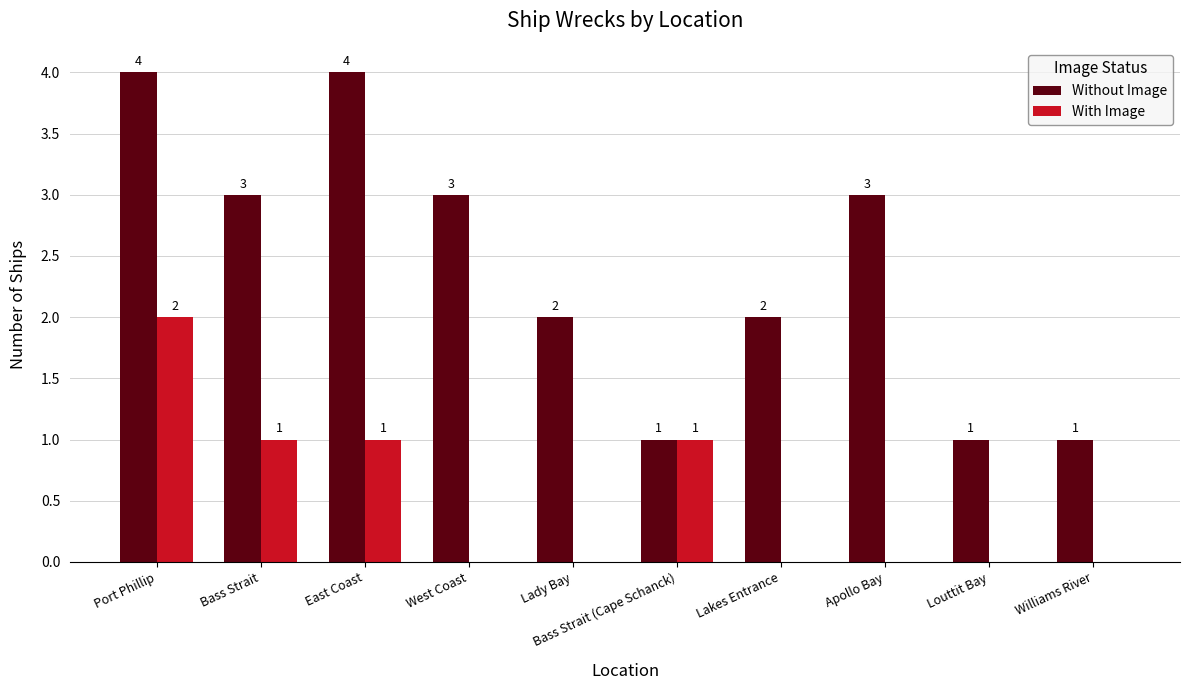

What is the sum of the Without Image values at Bass Strait (Cape Schanck) and Port Phillip?

5